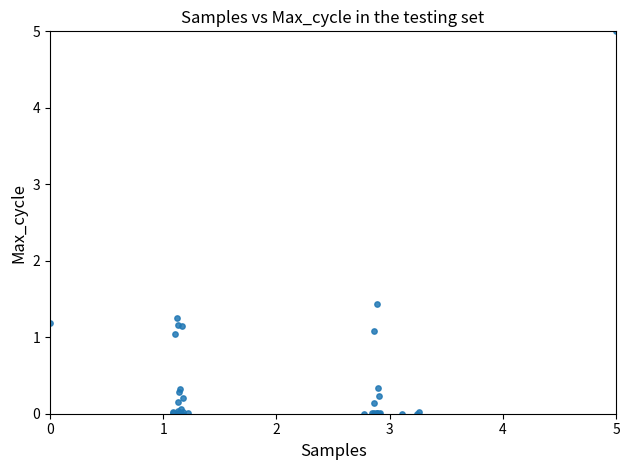

What Y value in the scatter plot is closest to 2?

1.4